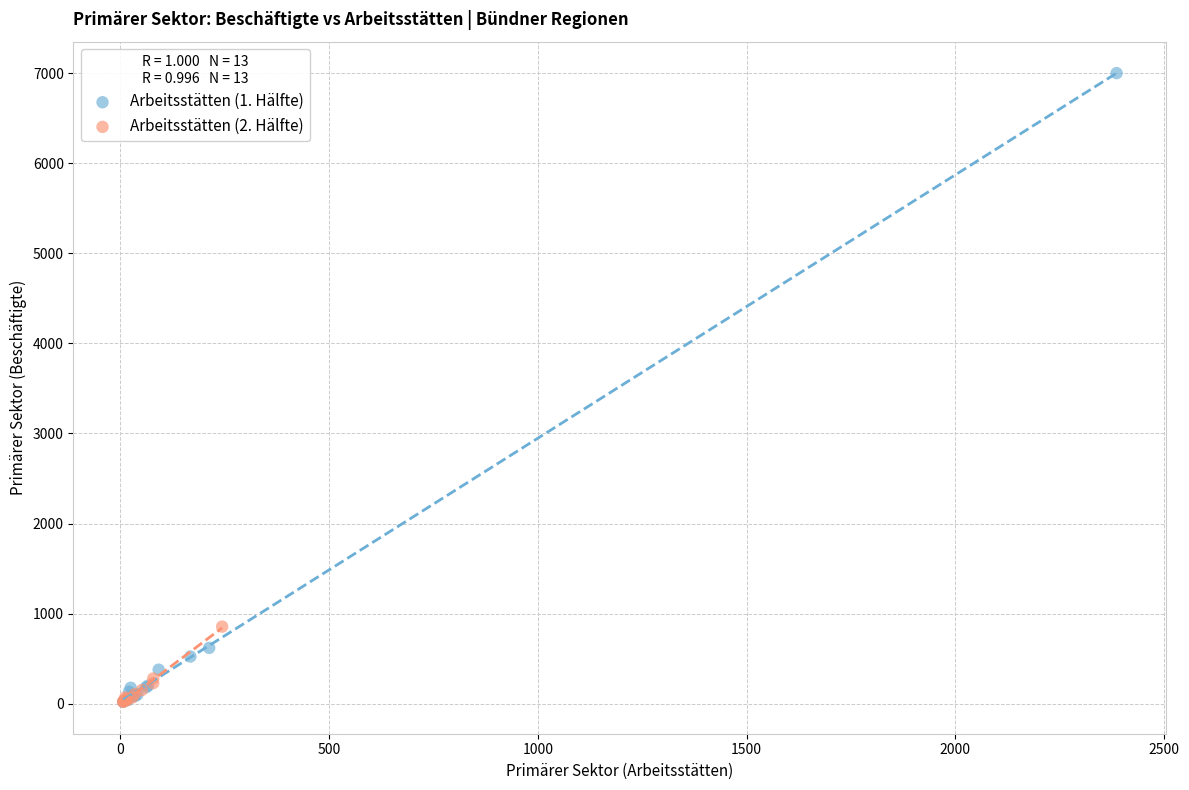

What are all the series names shown in the legend?

Arbeitsstätten (1. Hälfte), Arbeitsstätten (2. Hälfte)